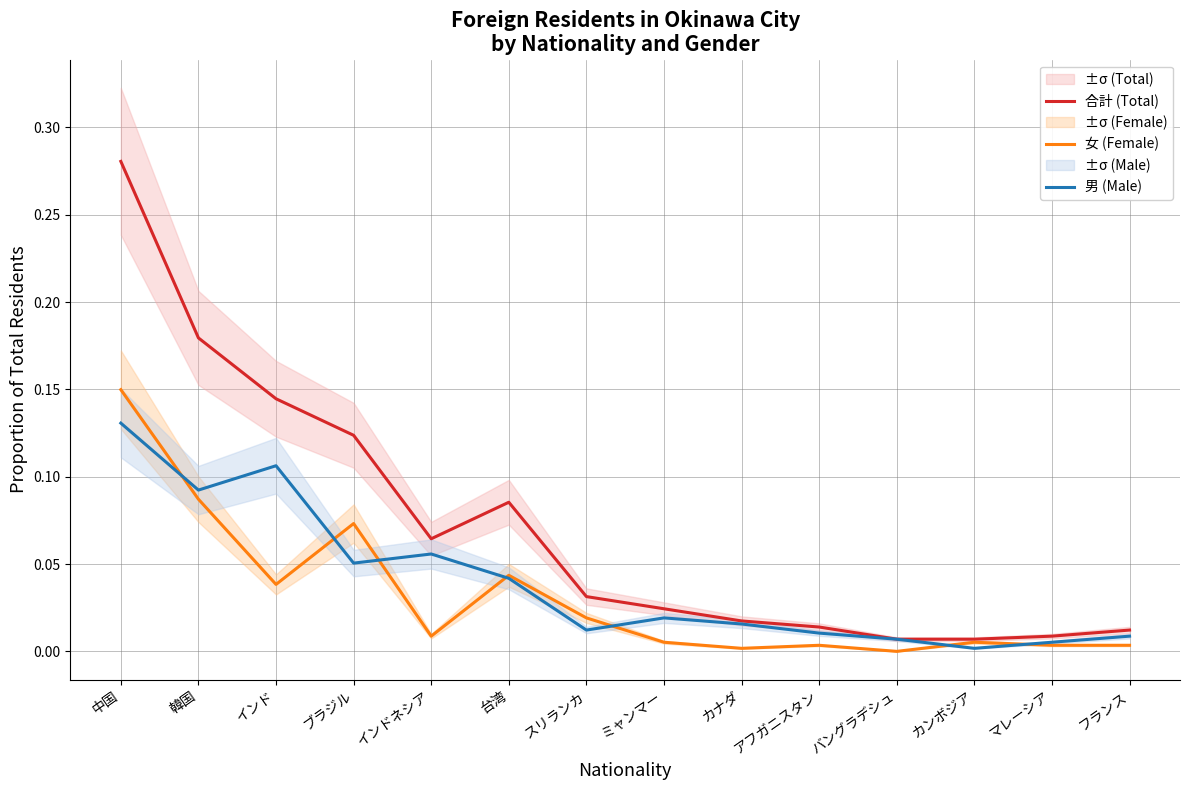

List the series in order of their overall mean, lowest first.

女 (Female), 男 (Male), 合計 (Total)